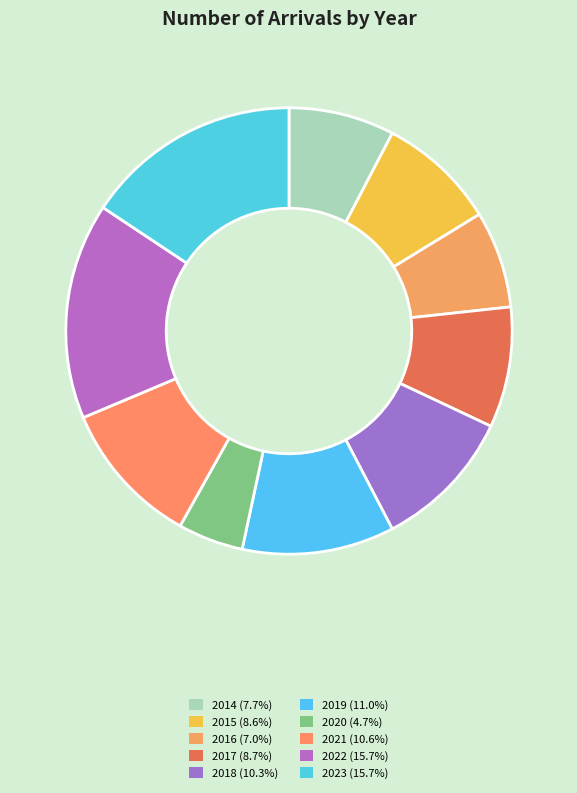

Do 2016 and 2015 together represent more than half of the pie?

No